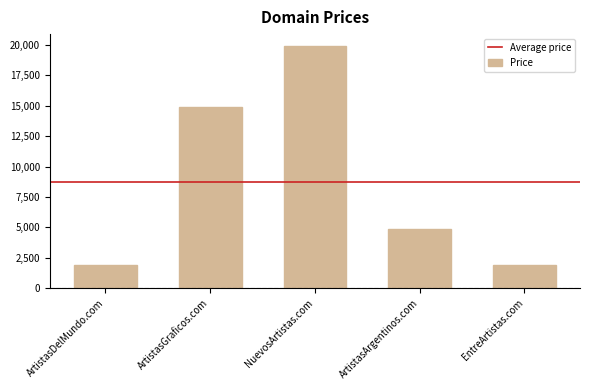

What is the sum of all values?

43440